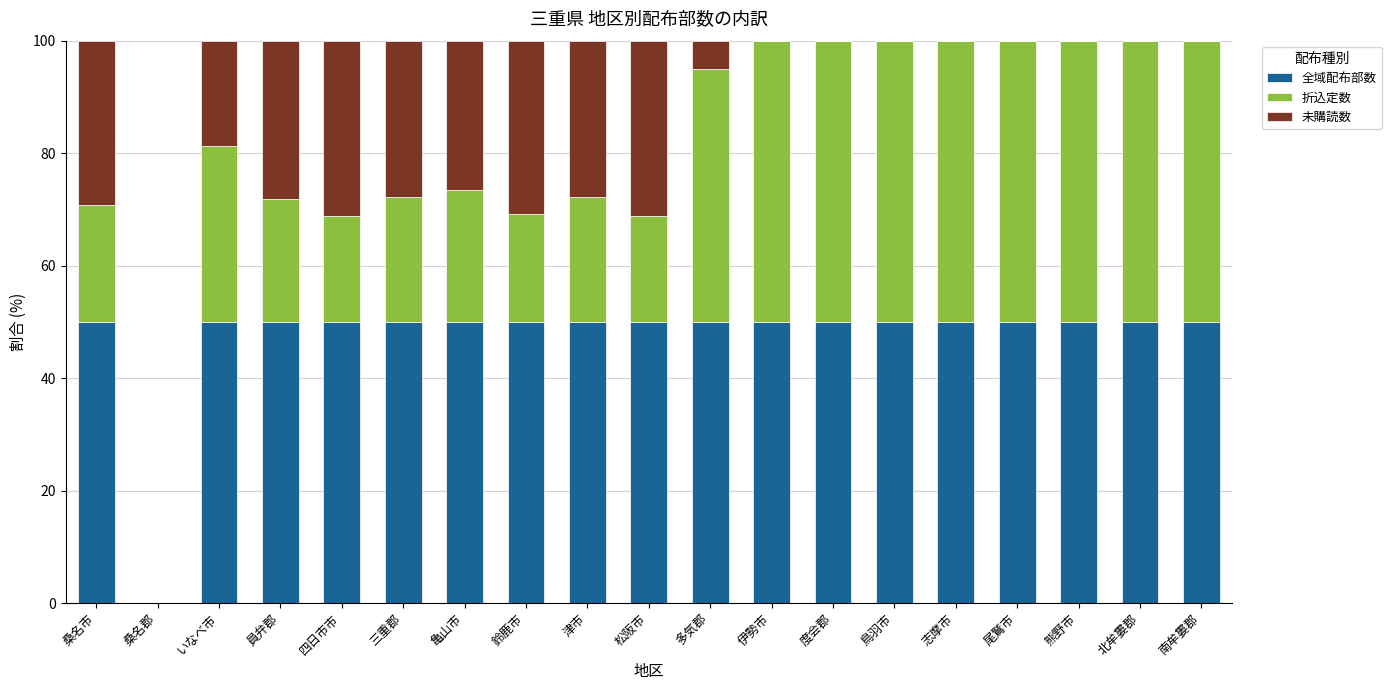

Does the chart contain stacked bars?

Yes